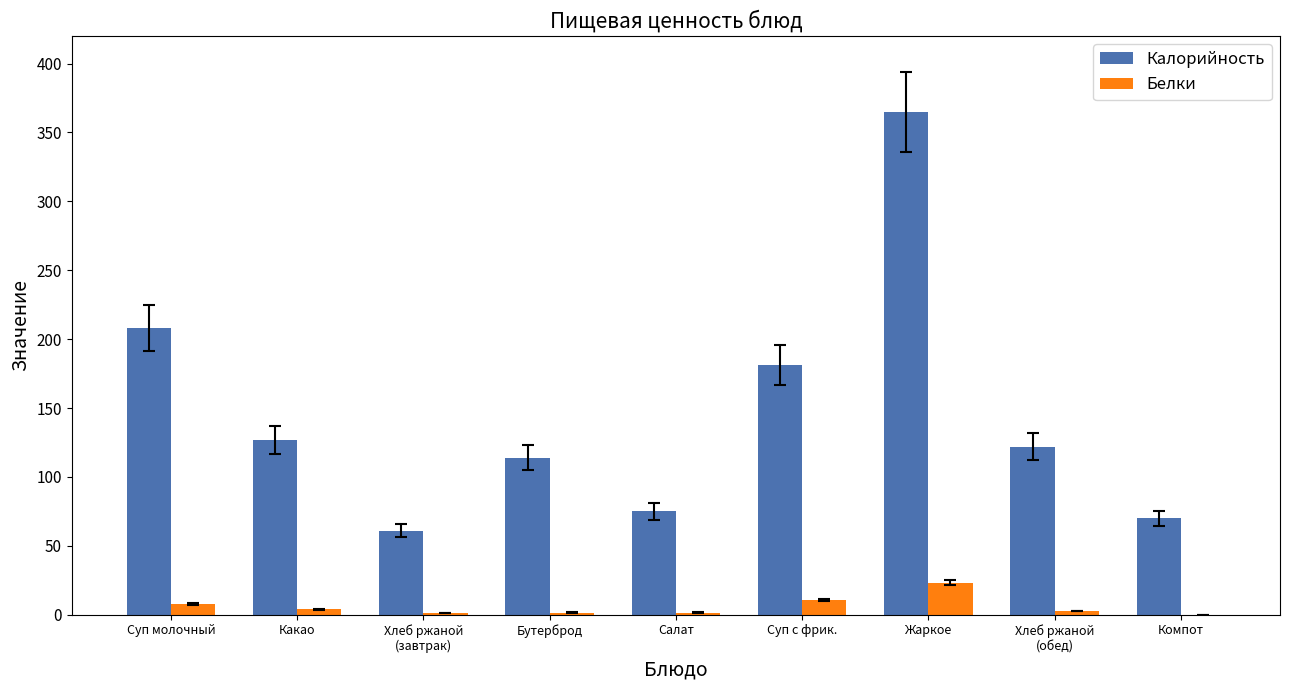

The value of Белки at Жаркое is 23.3. True or false?

True